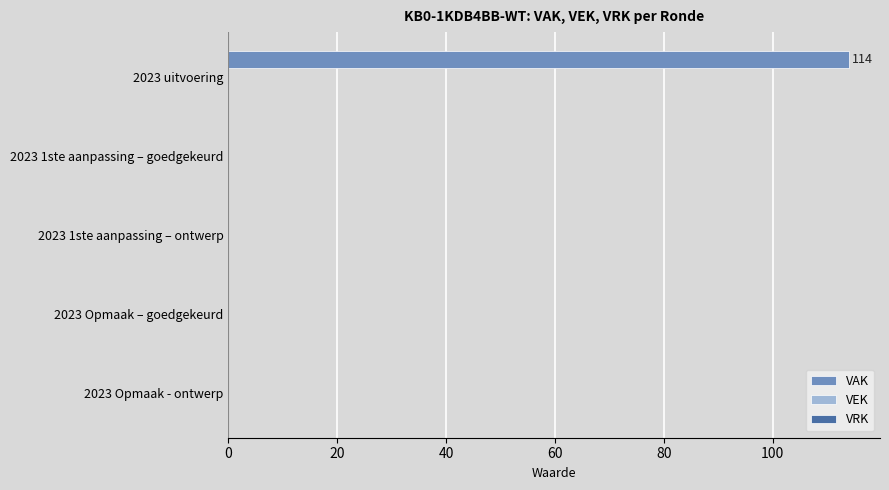

Reading bottom to top, list all the values displayed in this chart.

2023 Opmaak - ontwerp=0	2023 Opmaak – goedgekeurd=0	2023 1ste aanpassing – ontwerp=0	2023 1ste aanpassing – goedgekeurd=0	2023 uitvoering=114